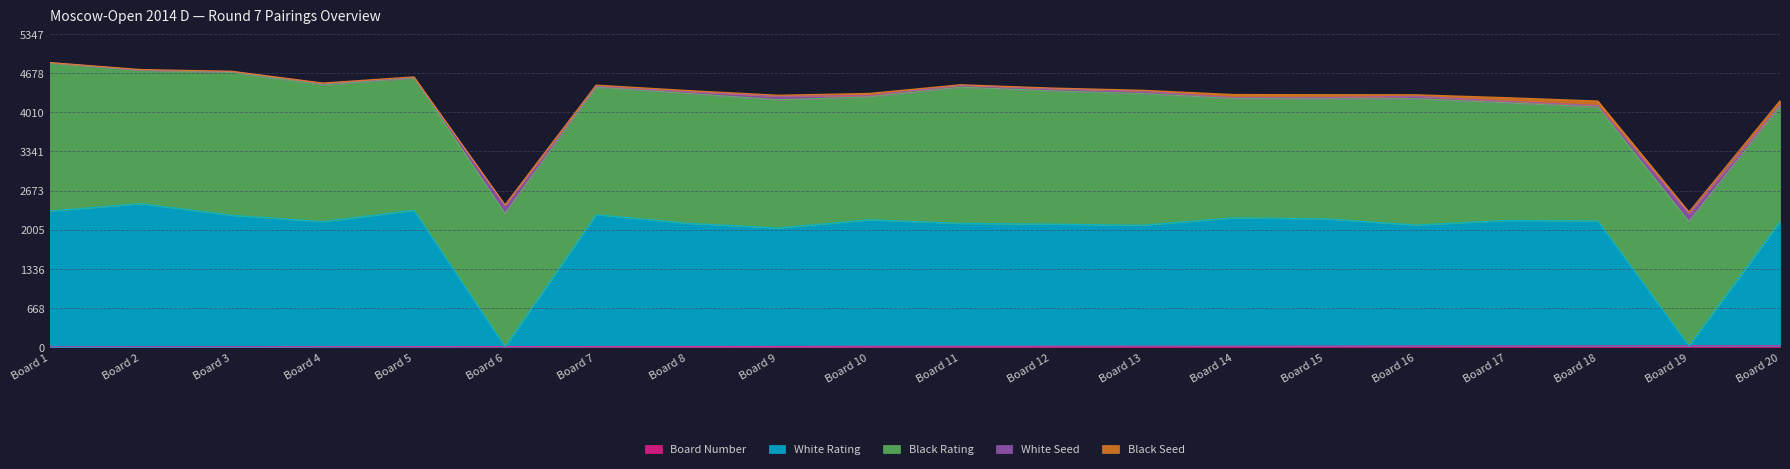

What is the total value across all series at 5?

4617